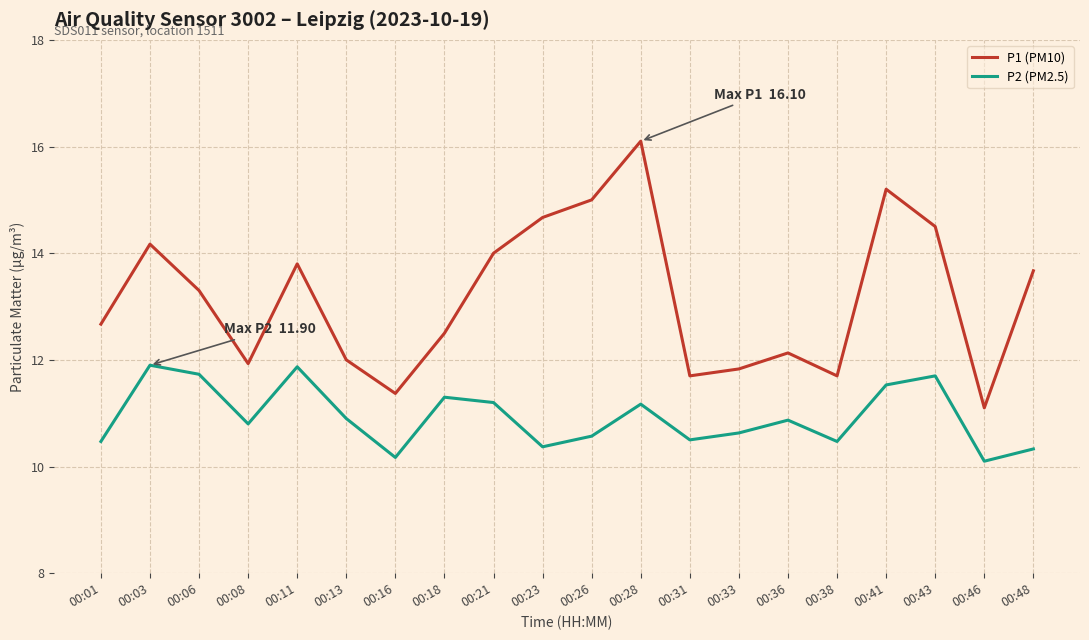

True or false: P1 (PM10) and P2 (PM2.5) cross at least once.

False